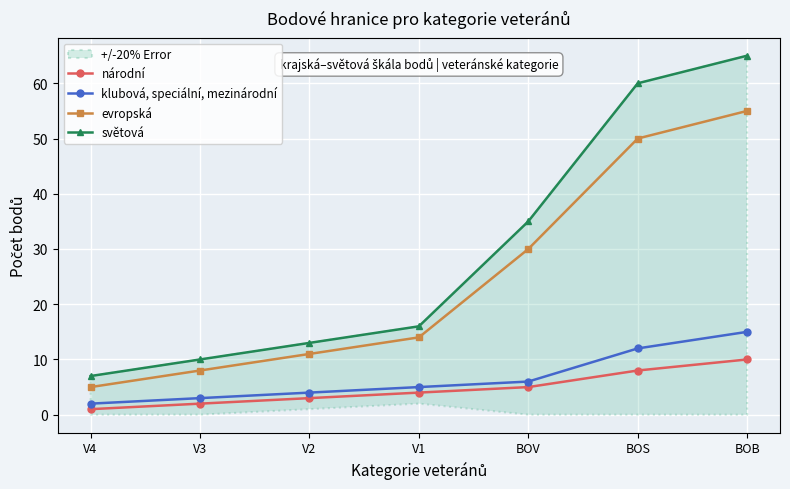

The value of národní at V4 is 1. True or false?

False